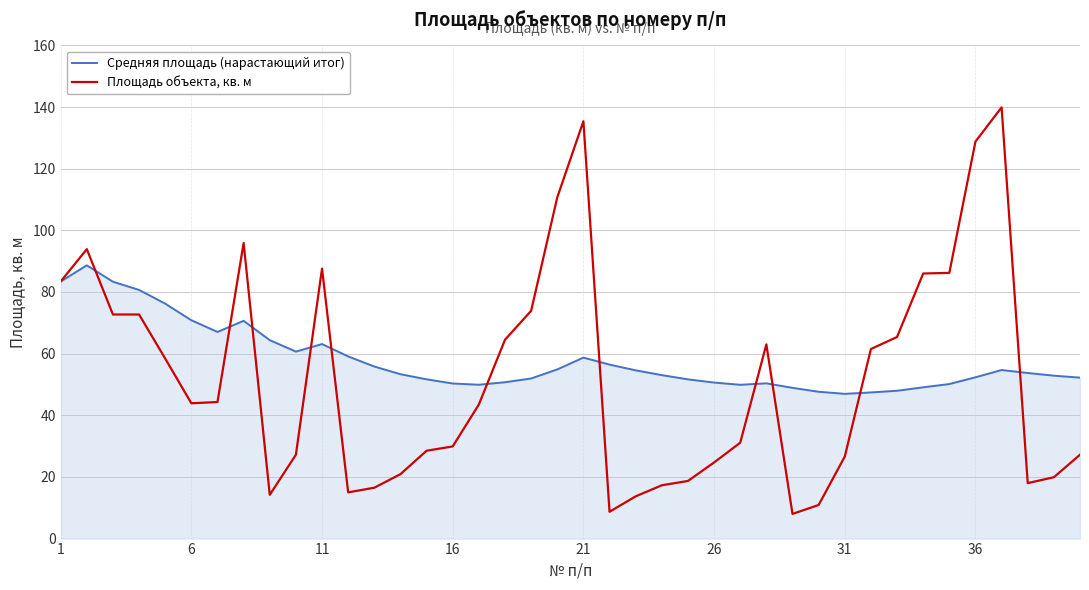

List the series in order of their peak value, highest first.

Площадь объекта, кв. м, Средняя площадь (нарастающий итог)